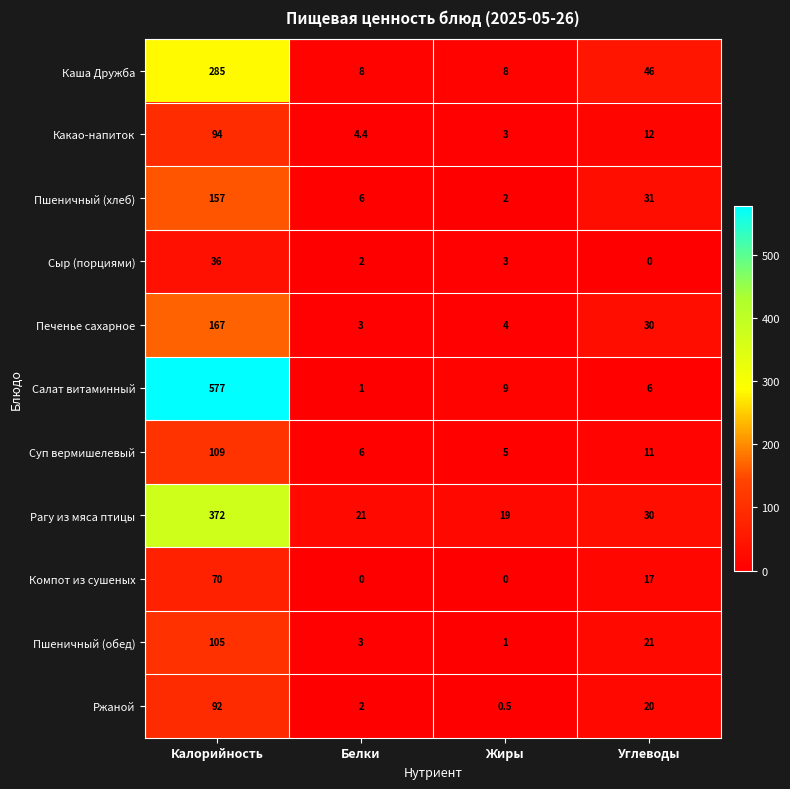

The value of Компот из сушеных at Белки is 0.0. True or false?

True